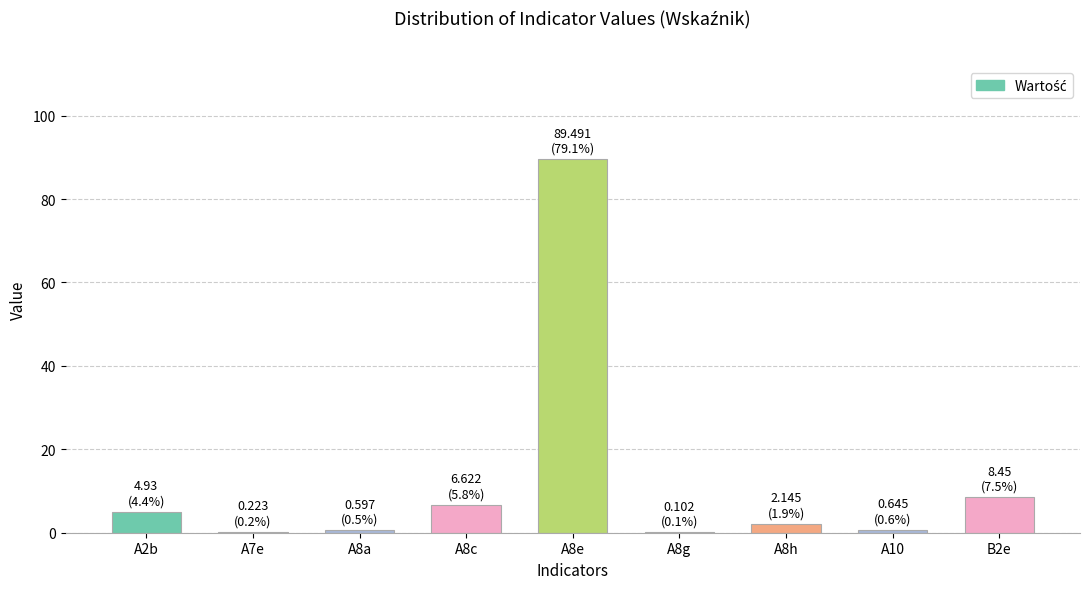

What is the change in value from A8c to A8e?

+82.9